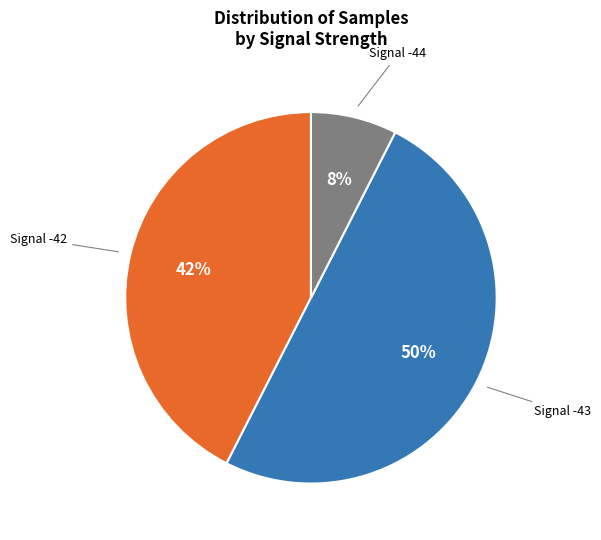

The Signal -42 slice represents 49% of the pie. True or false?

False